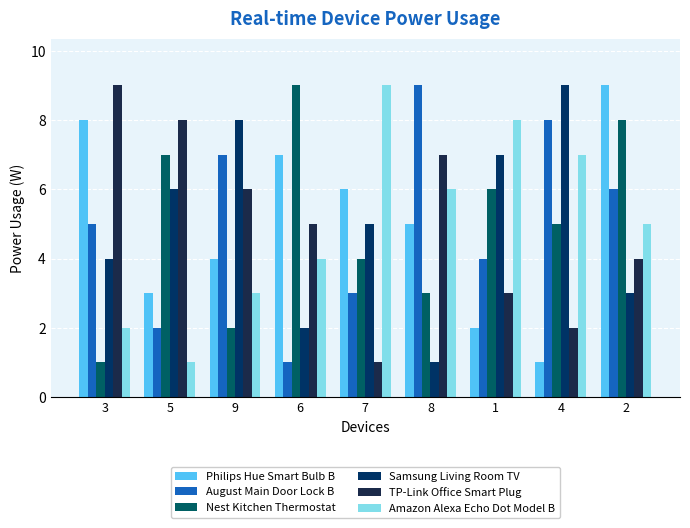

What is the value of the TP-Link Office Smart Plug bar at the 2nd from the left?

8